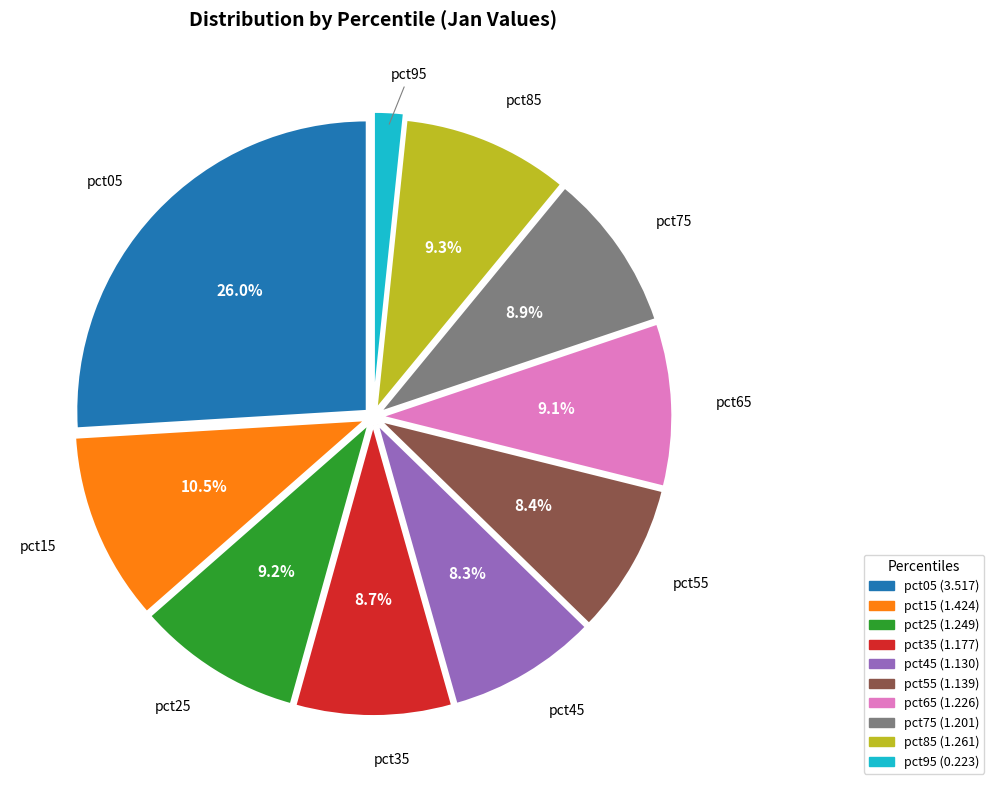

Between pct95 and pct15, which is larger?

pct15